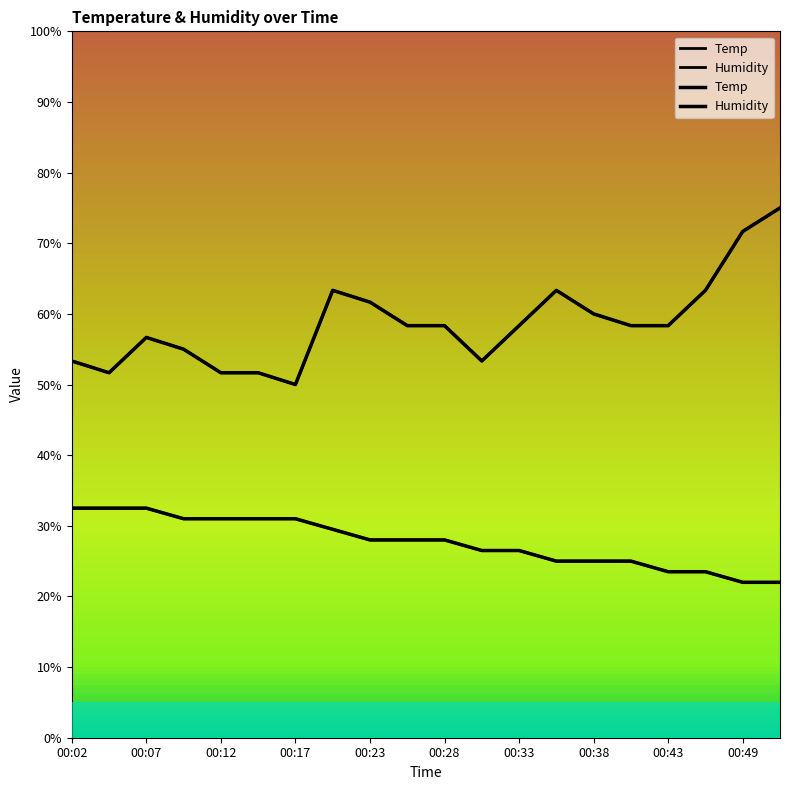

True or false: Temp and Humidity intersect in this chart.

False